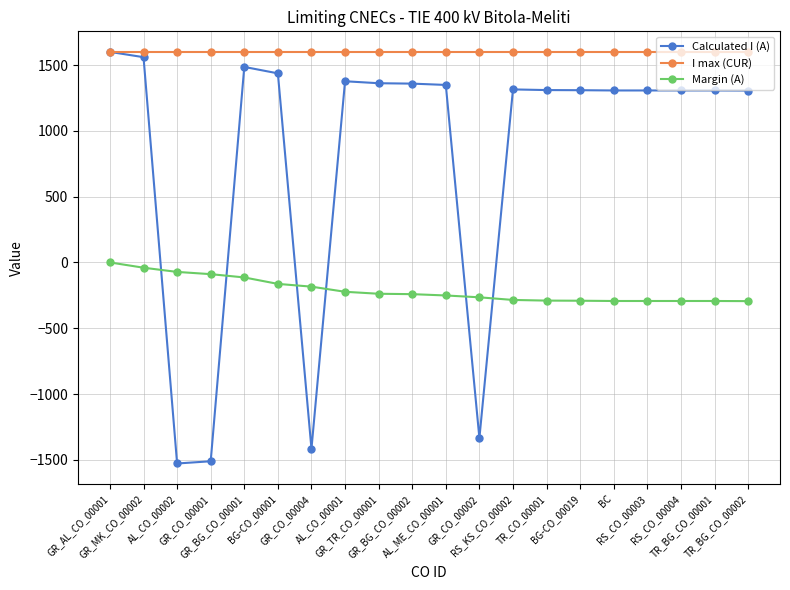

At which label does Calculated I (A) first exceed 1310?

GR_AL_CO_00001